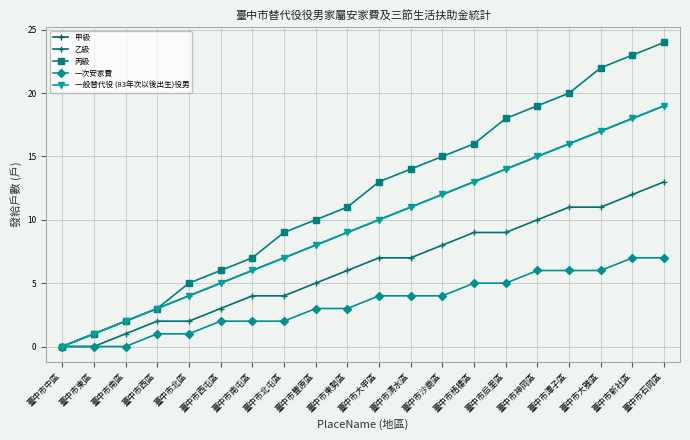

Reading left to right, transcribe all the data shown in this chart.

甲級: 臺中市中區=0	臺中市東區=1	臺中市南區=2	臺中市西區=3	臺中市北區=4	臺中市西屯區=5	臺中市南屯區=6	臺中市北屯區=7	臺中市豐原區=8	臺中市東勢區=9	臺中市大甲區=10	臺中市清水區=11	臺中市沙鹿區=12	臺中市梧棲區=13	臺中市后里區=14	臺中市神岡區=15	臺中市潭子區=16	臺中市大雅區=17	臺中市新社區=18	臺中市石岡區=19
乙級: 臺中市中區=0	臺中市東區=0	臺中市南區=1	臺中市西區=2	臺中市北區=2	臺中市西屯區=3	臺中市南屯區=4	臺中市北屯區=4	臺中市豐原區=5	臺中市東勢區=6	臺中市大甲區=7	臺中市清水區=7	臺中市沙鹿區=8	臺中市梧棲區=9	臺中市后里區=9	臺中市神岡區=10	臺中市潭子區=11	臺中市大雅區=11	臺中市新社區=12	臺中市石岡區=13
丙級: 臺中市中區=0	臺中市東區=1	臺中市南區=2	臺中市西區=3	臺中市北區=5	臺中市西屯區=6	臺中市南屯區=7	臺中市北屯區=9	臺中市豐原區=10	臺中市東勢區=11	臺中市大甲區=13	臺中市清水區=14	臺中市沙鹿區=15	臺中市梧棲區=16	臺中市后里區=18	臺中市神岡區=19	臺中市潭子區=20	臺中市大雅區=22	臺中市新社區=23	臺中市石岡區=24
一次安家費: 臺中市中區=0	臺中市東區=0	臺中市南區=0	臺中市西區=1	臺中市北區=1	臺中市西屯區=2	臺中市南屯區=2	臺中市北屯區=2	臺中市豐原區=3	臺中市東勢區=3	臺中市大甲區=4	臺中市清水區=4	臺中市沙鹿區=4	臺中市梧棲區=5	臺中市后里區=5	臺中市神岡區=6	臺中市潭子區=6	臺中市大雅區=6	臺中市新社區=7	臺中市石岡區=7
一般替代役 (83年次以後出生)役男: 臺中市中區=0	臺中市東區=1	臺中市南區=2	臺中市西區=3	臺中市北區=4	臺中市西屯區=5	臺中市南屯區=6	臺中市北屯區=7	臺中市豐原區=8	臺中市東勢區=9	臺中市大甲區=10	臺中市清水區=11	臺中市沙鹿區=12	臺中市梧棲區=13	臺中市后里區=14	臺中市神岡區=15	臺中市潭子區=16	臺中市大雅區=17	臺中市新社區=18	臺中市石岡區=19